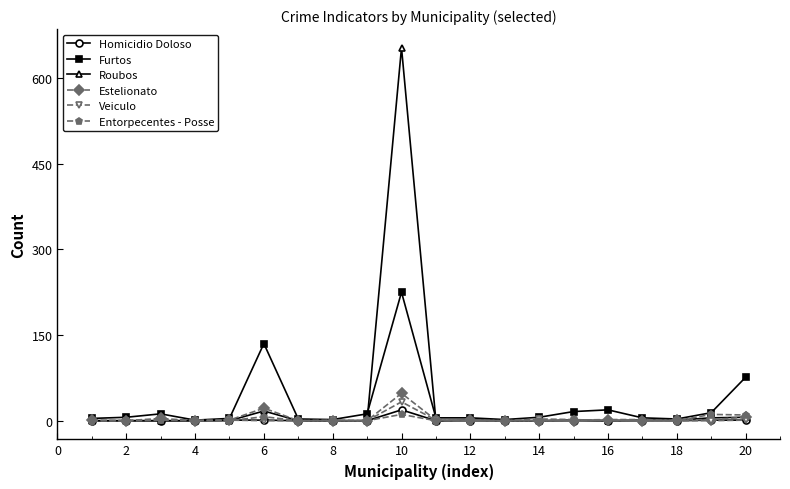

True or false: Estelionato has more than 1 interior local peaks.

True